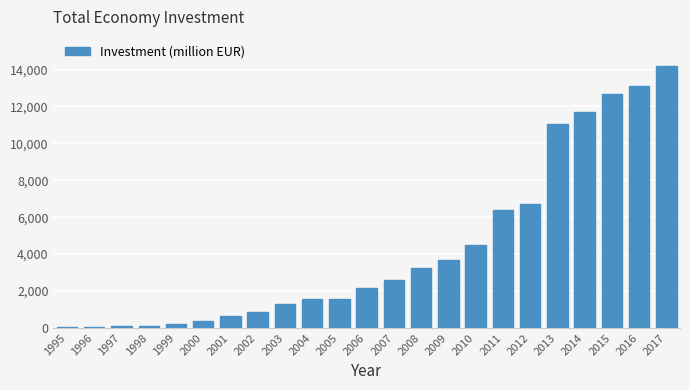

At which category does the chart reach its peak across all series?

2017